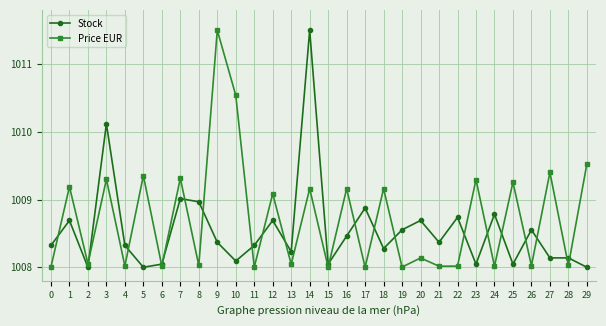

True or false: Price EUR has more than 0 interior local peaks.

True